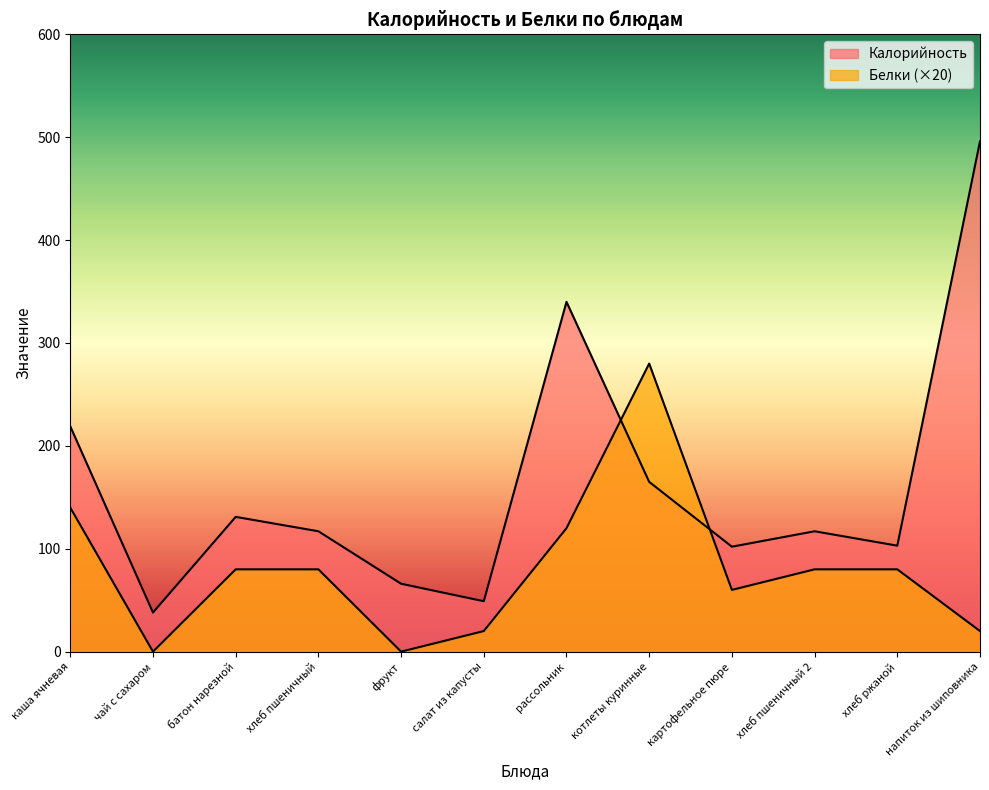

What is the approximate value of Белки at батон нарезной, to the nearest 10?

80